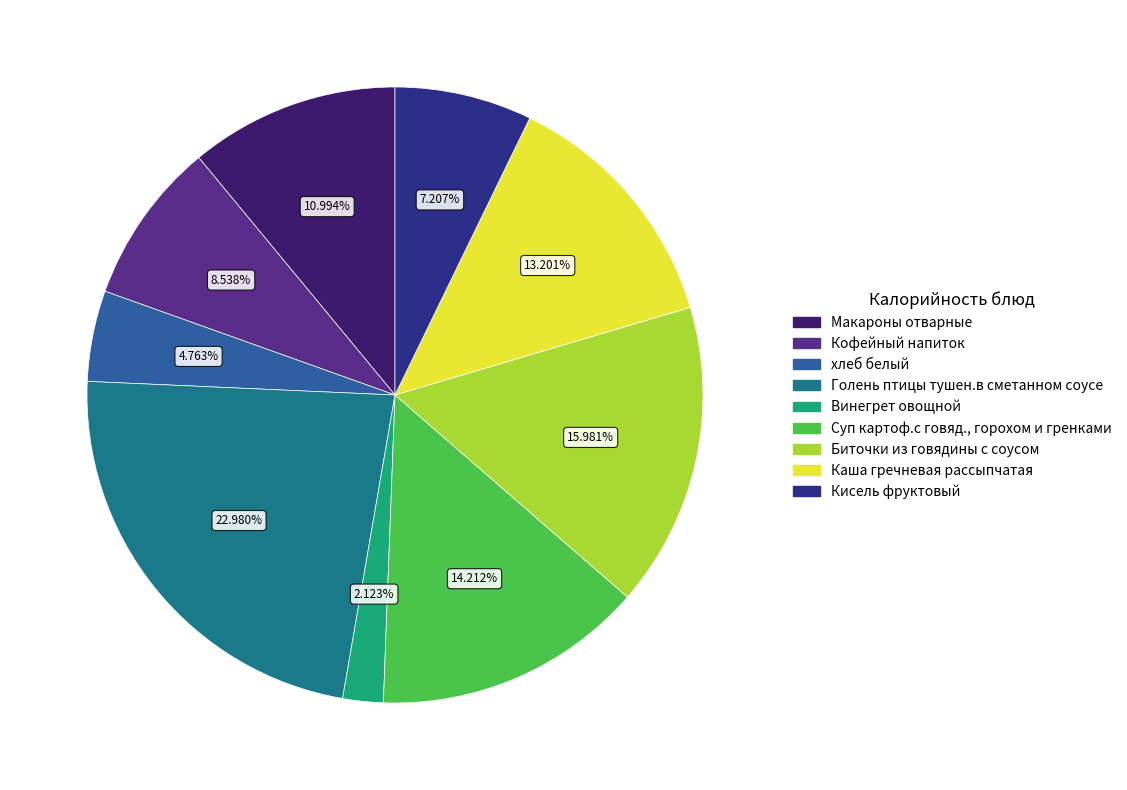

What is the total percentage of Голень птицы тушен.в сметанном соусе and Кисель фруктовый?

30.2%